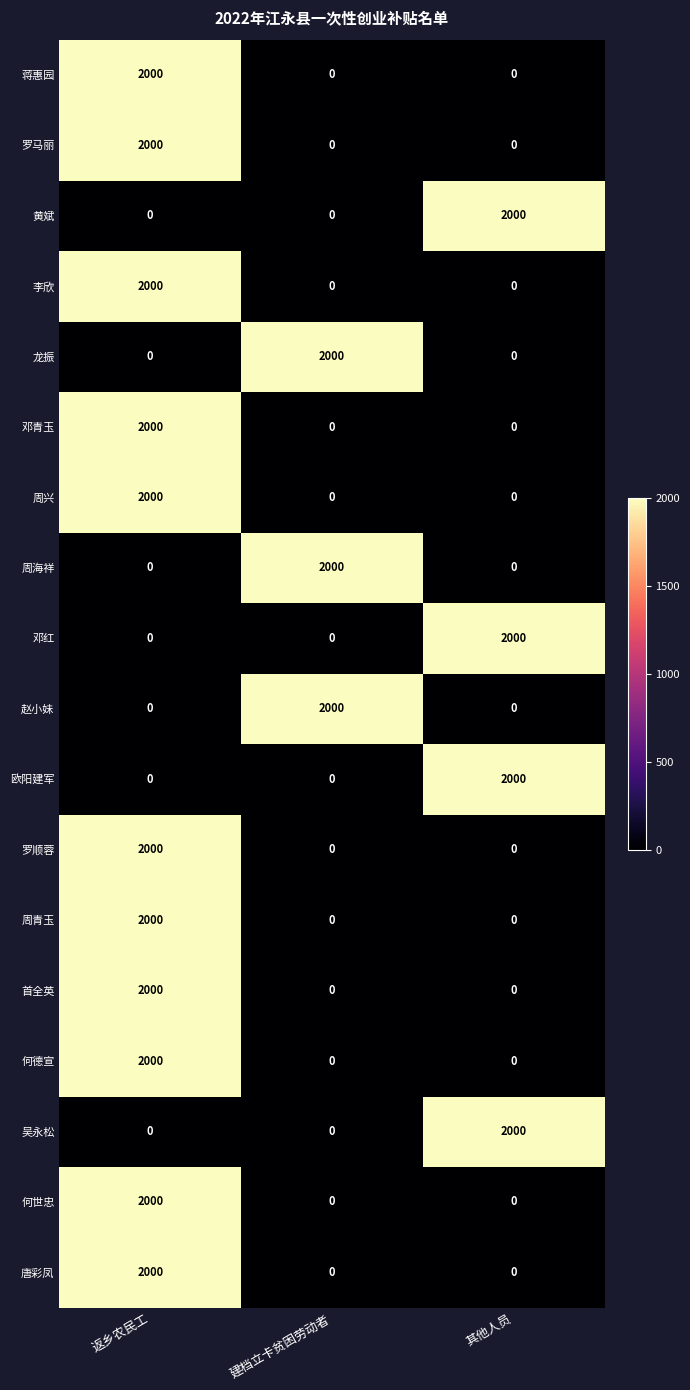

What is the greatest value displayed?

2000